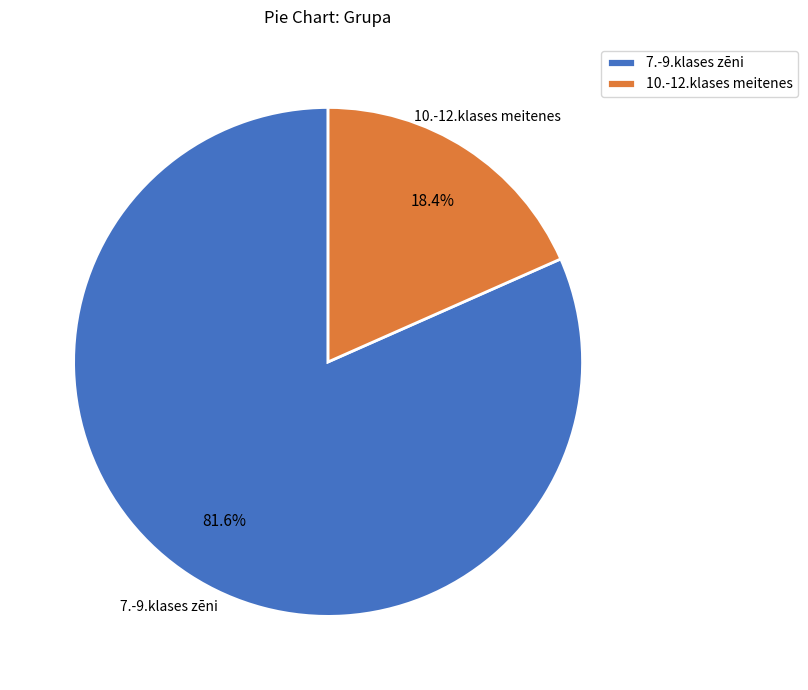

Is it true that 7.-9.klases zēni is 89% of the pie?

False